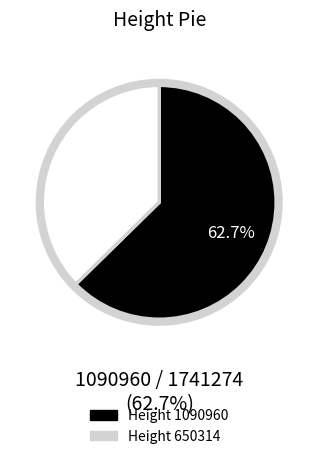

Is there any slice that represents more than half of the pie?

Yes